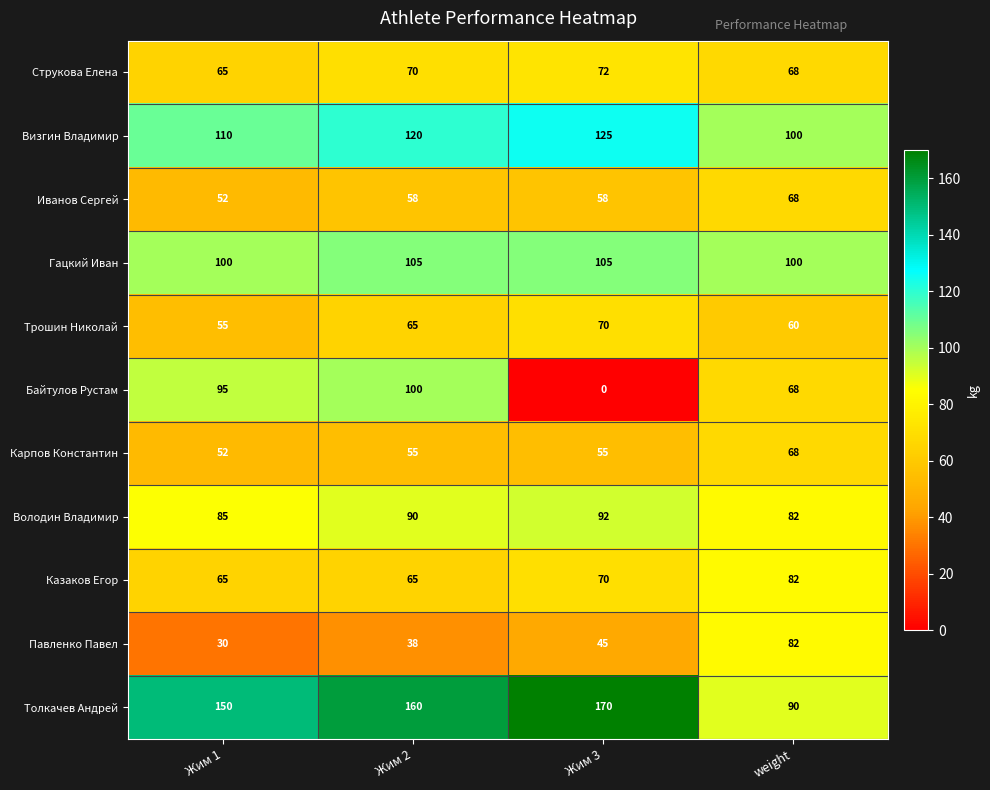

What is the total value across all series at Жим 1?

859